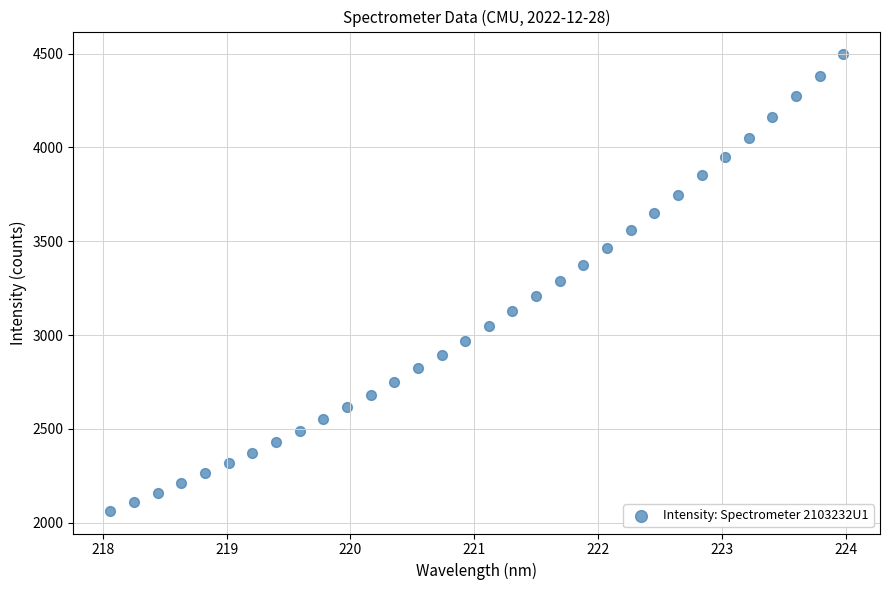

What is the range of Y values (max minus min)?

2431.0